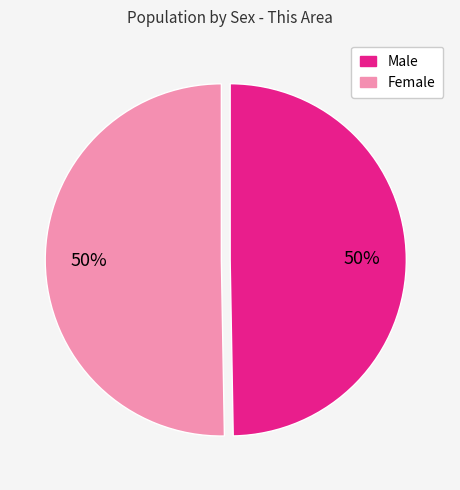

What percentage is the Male slice, to the nearest percent?

50%